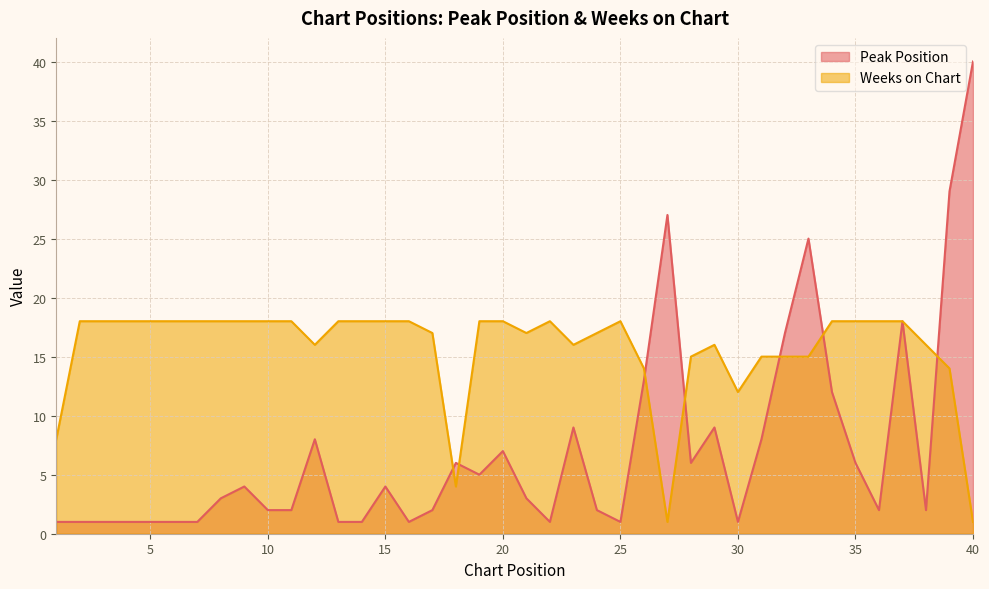

Which has a higher value, 32 or 4?

32